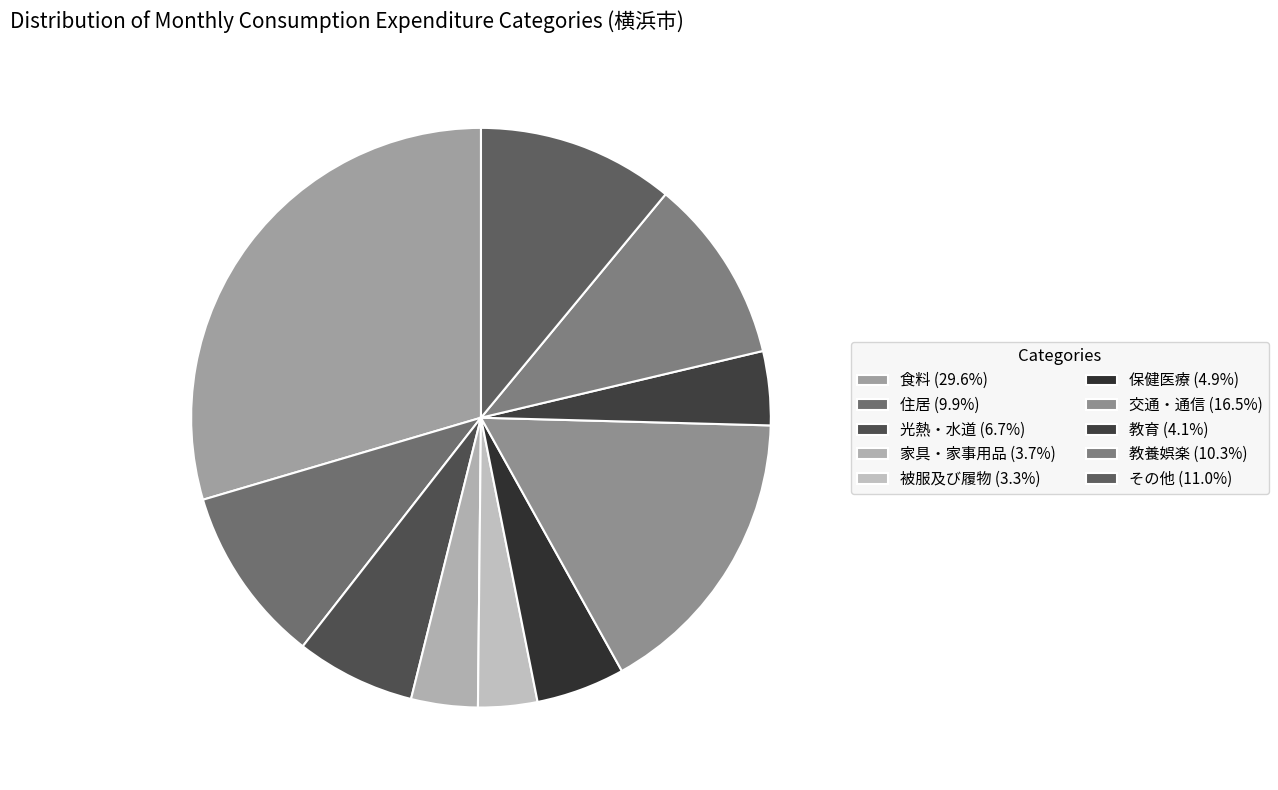

To the nearest percent, what is the difference between the largest and smallest slice percentages?

26%